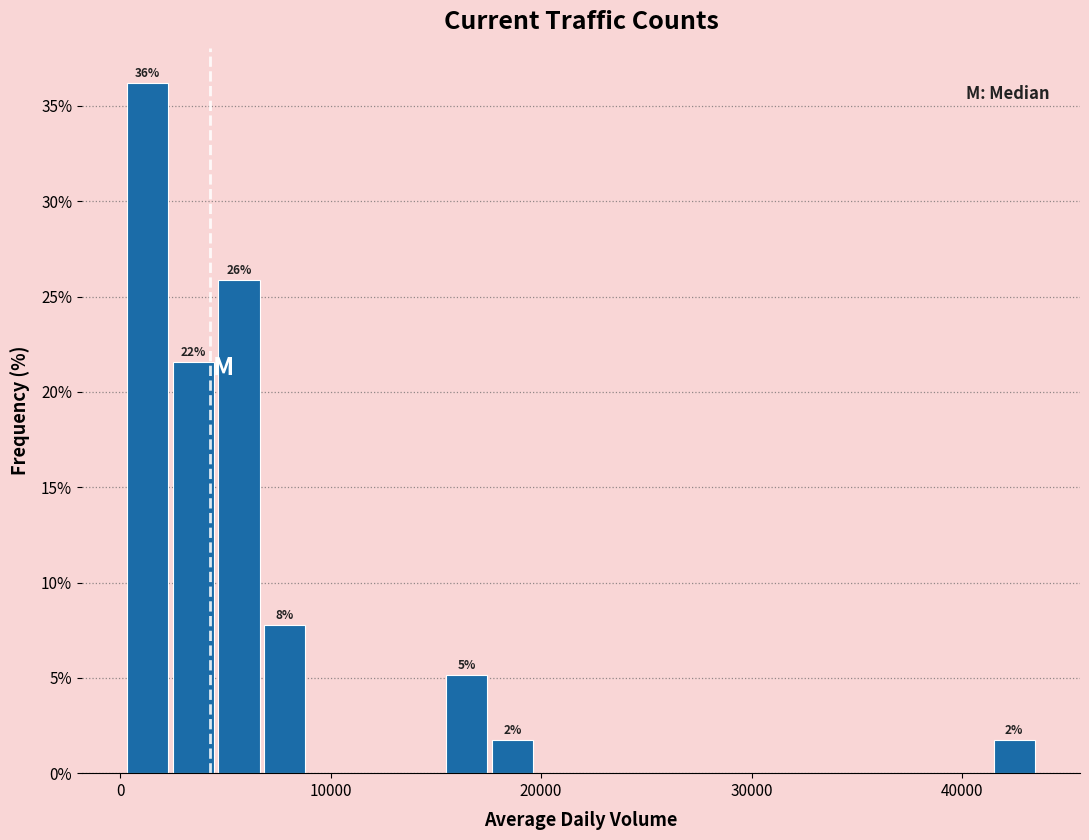

Around what value on the x-axis is the tallest bar? Give the approximate position of its centre, as read against the axis.

1000